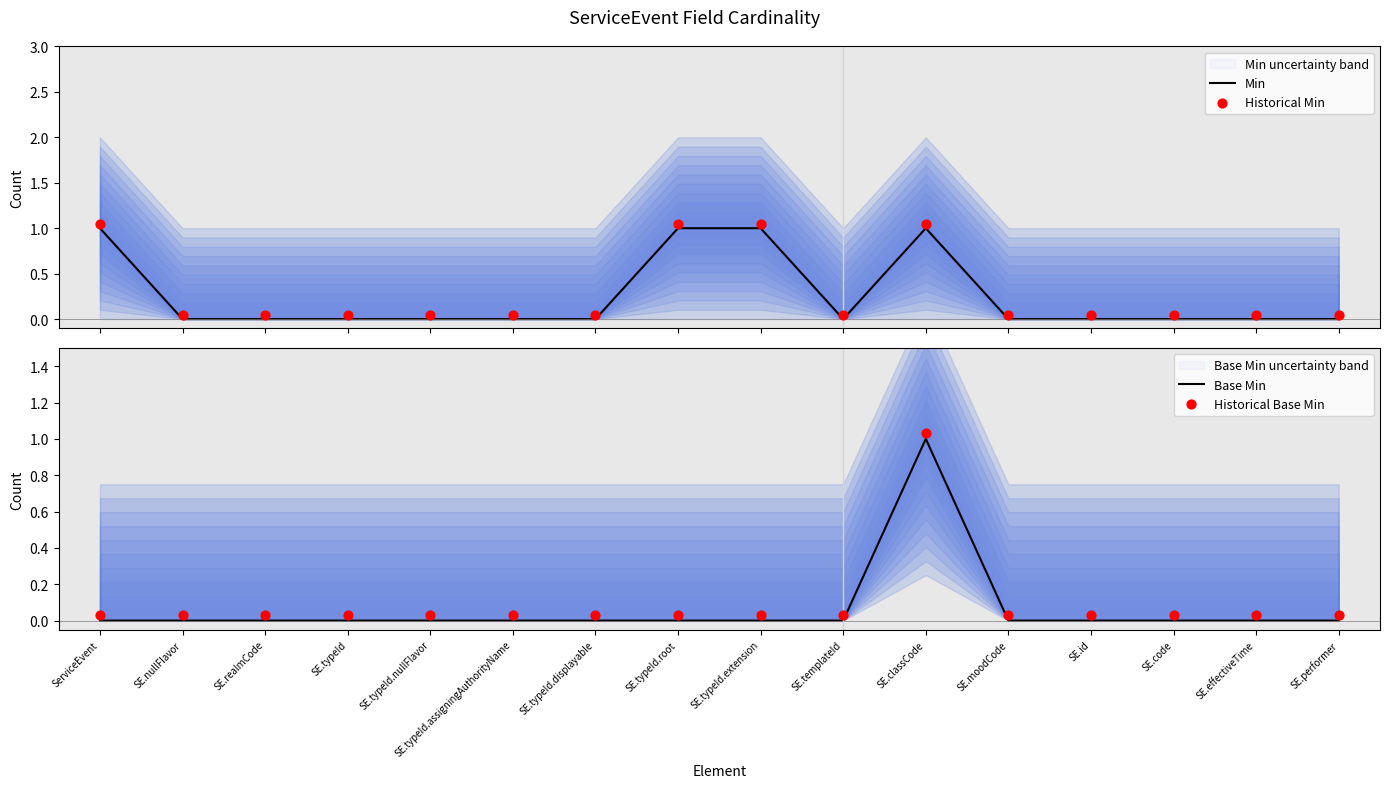

What is the total value across all series at SE.performer?

0.1